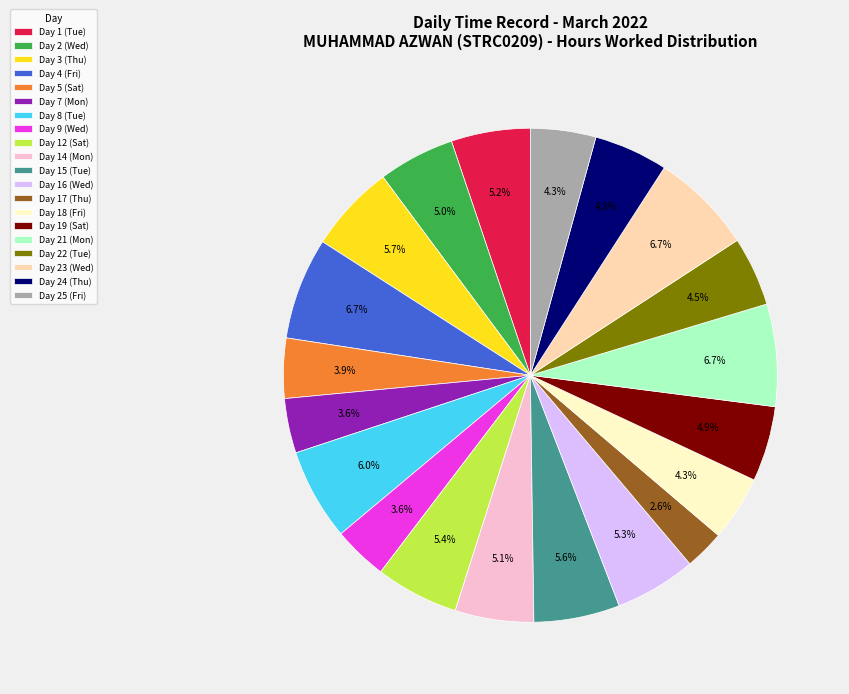

Does Day 4 (Fri) account for over 50% of the chart?

No